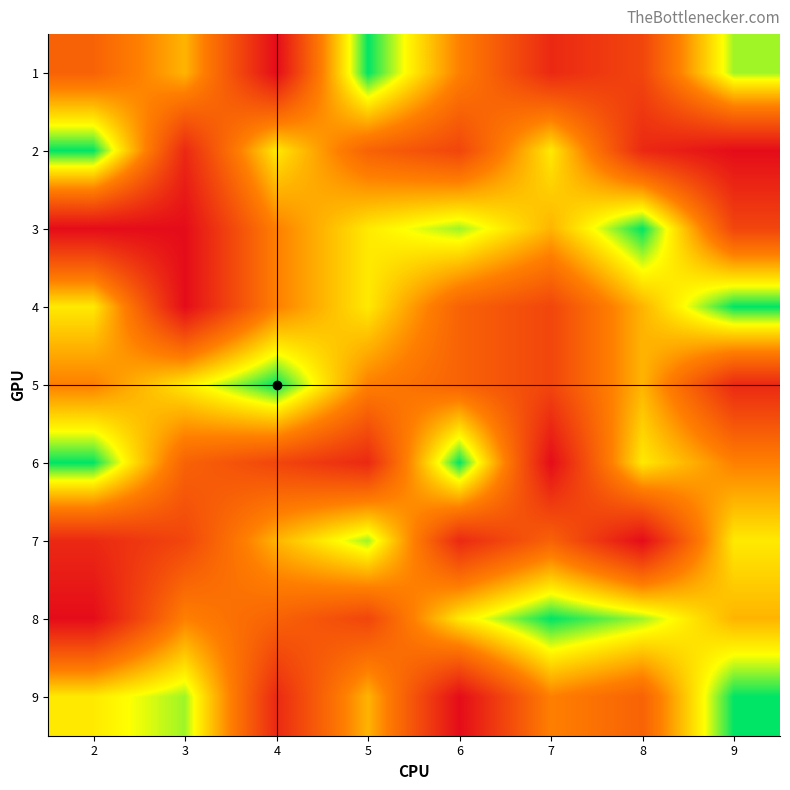

Rank the series at 4 from highest to lowest value.

1, 9, 6, 8, 3, 4, 7, 2, 5